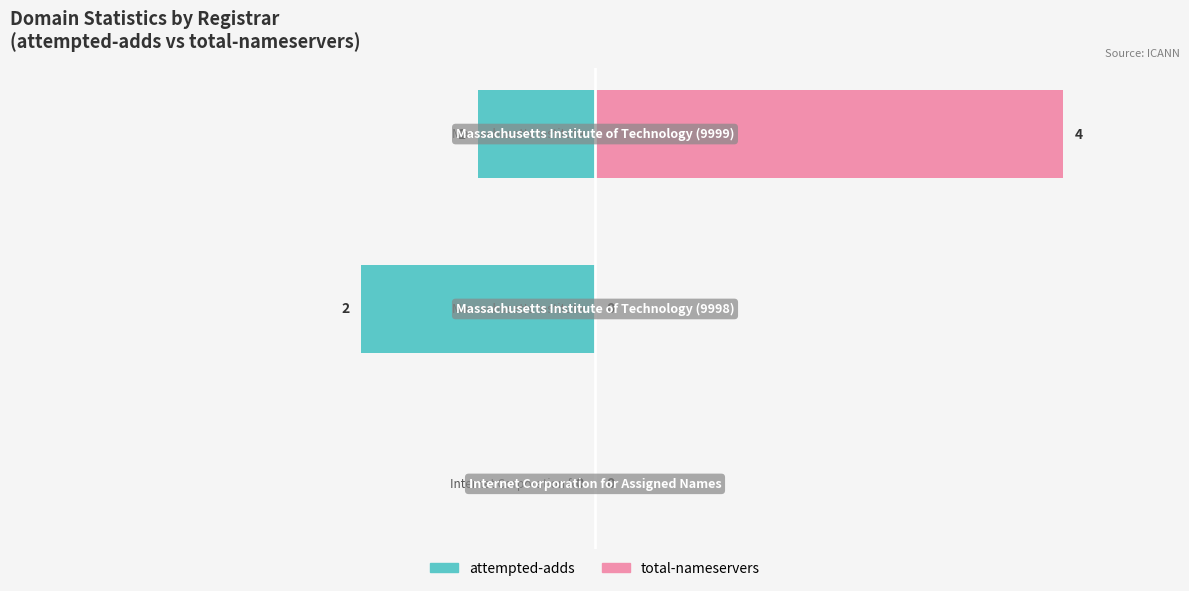

How many data points does each series have?

3